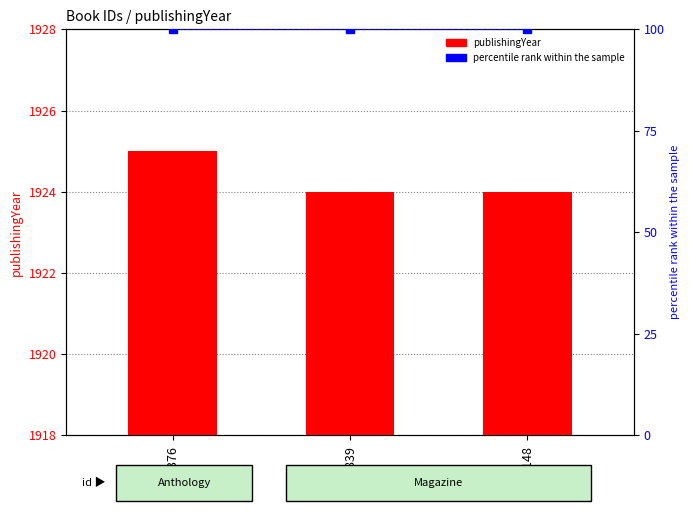

Which label corresponds to the smallest value in the chart?

12376